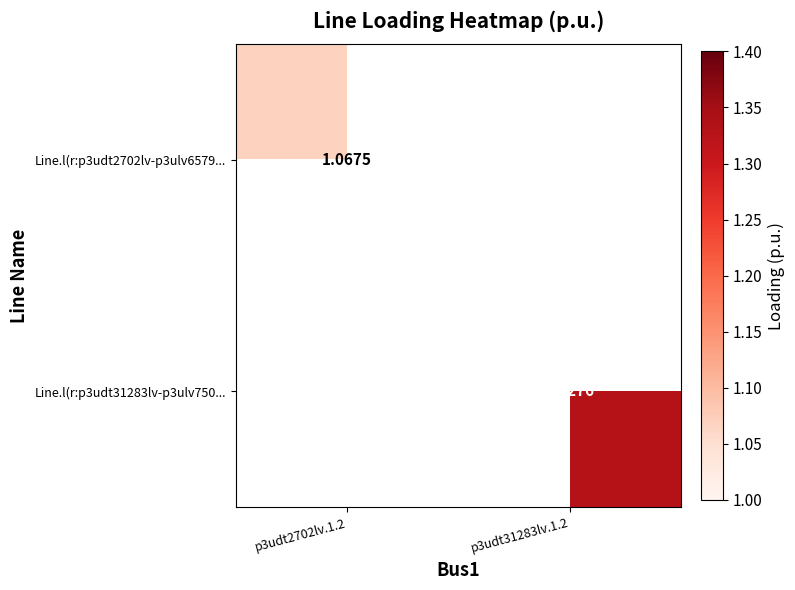

At which label does Line.l(r:p3udt31283lv-p3ulv750... reach its minimum?

p3udt2702lv.1.2